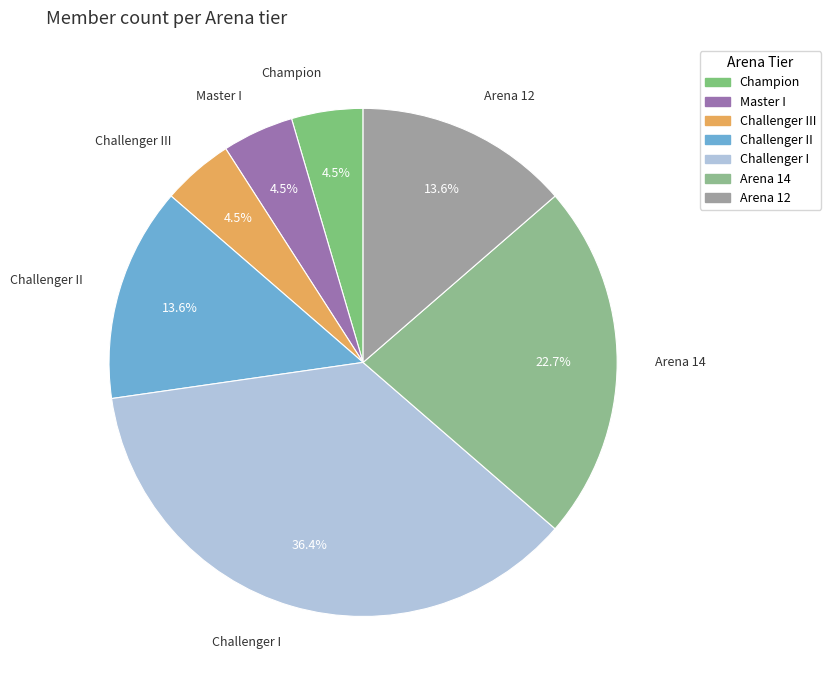

To the nearest percent, what is the difference between the Challenger II and Master I slice percentages?

9%